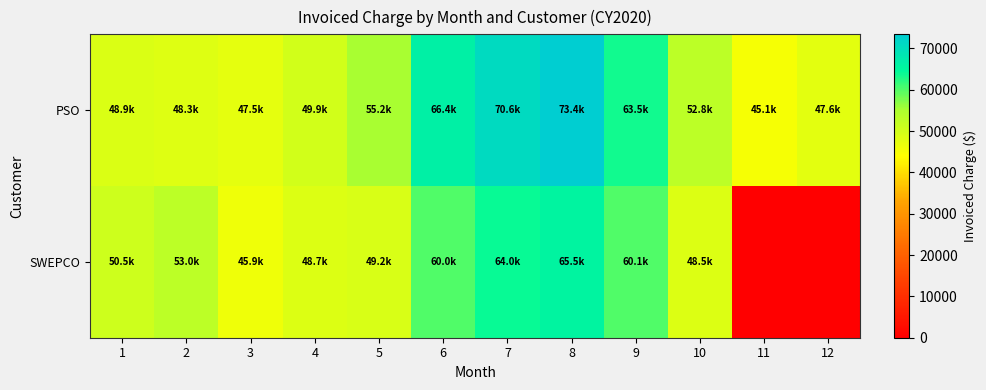

Reading right to left, list all the values displayed in this chart.

PSO: 12=47615.3	11=45133.2	10=52844.8	9=63455.5	8=73384.0	7=70560.8	6=66392.4	5=55156.5	4=49945.9	3=47463.7	2=48278.5	1=48884.8
SWEPCO: 12=0.0	11=0.0	10=48524.8	9=60120.7	8=65539.7	7=63967.1	6=60007.0	5=49225.9	4=48676.4	3=45891.1	2=53015.4	1=50476.4